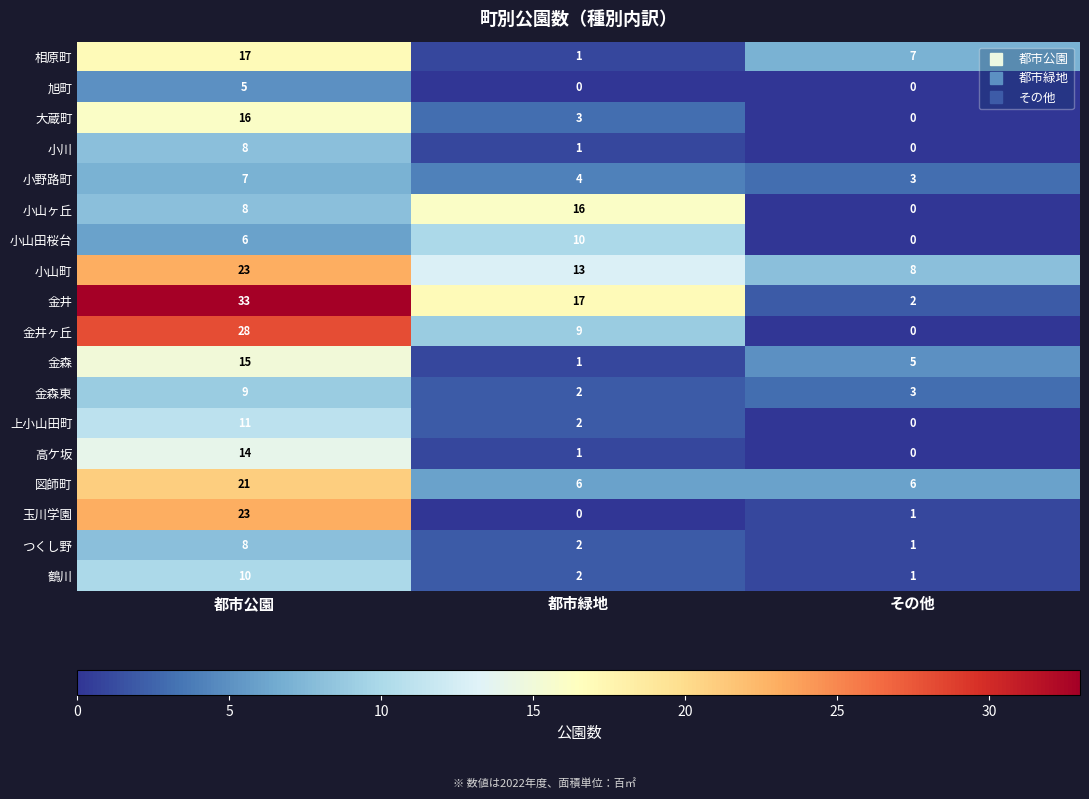

Read the 相原町 value at 都市公園, to the nearest 5.

15